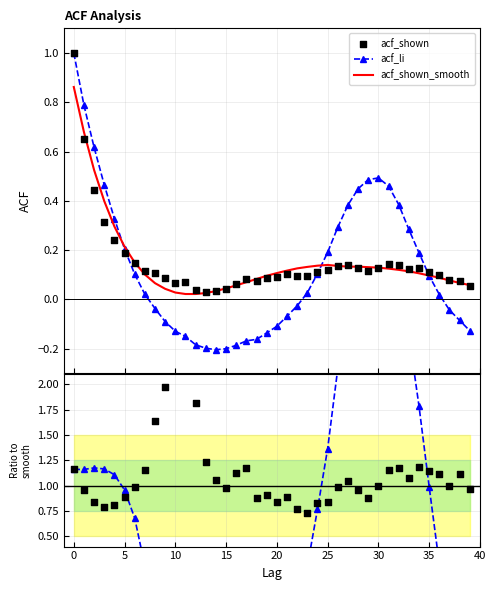

At how many categories does at least one series exceed -1?

40